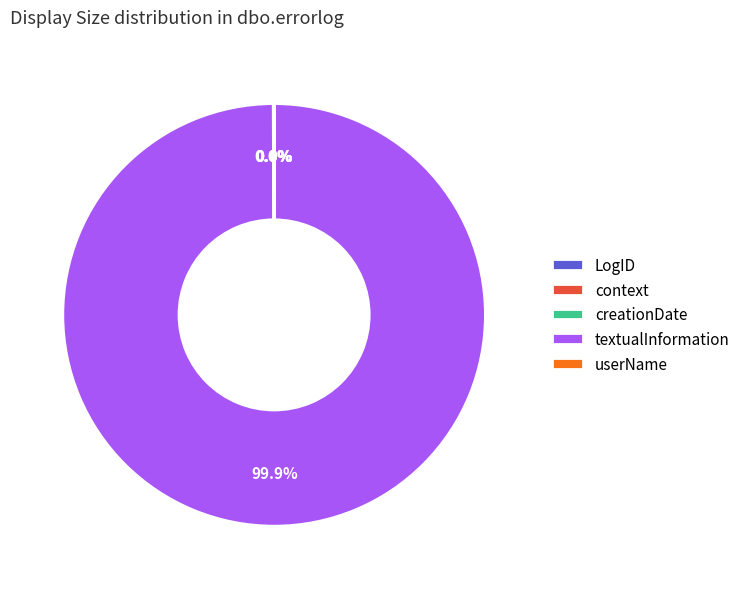

Does textualInformation account for over 50% of the chart?

Yes